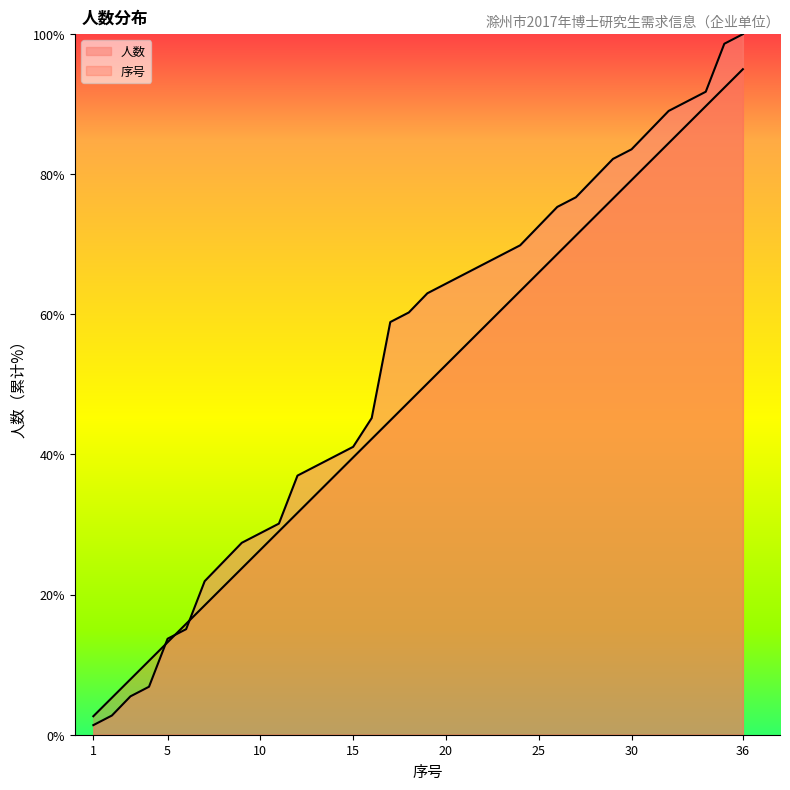

How many lines are shown in the chart?

2